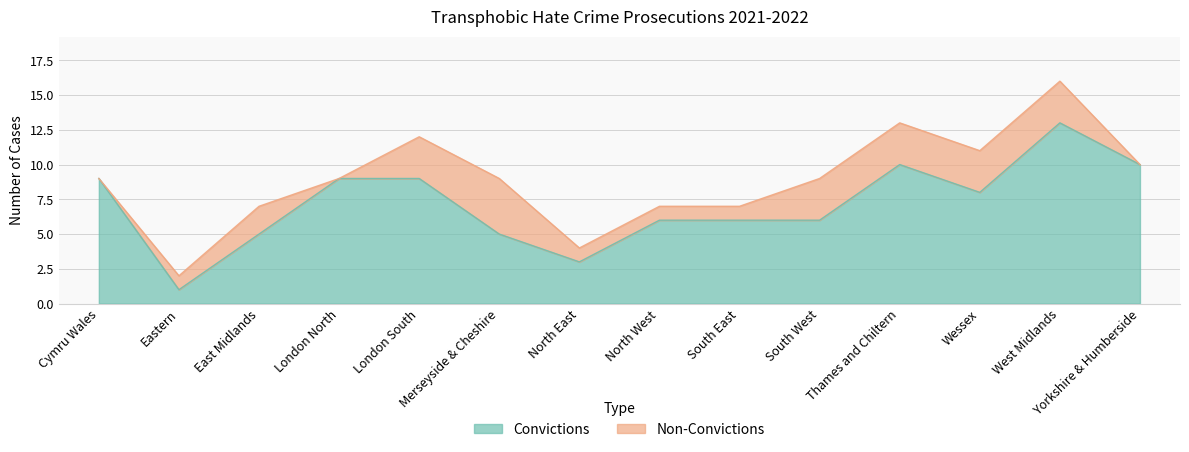

Which has a higher value, Yorkshire & Humberside or Cymru Wales?

Yorkshire & Humberside